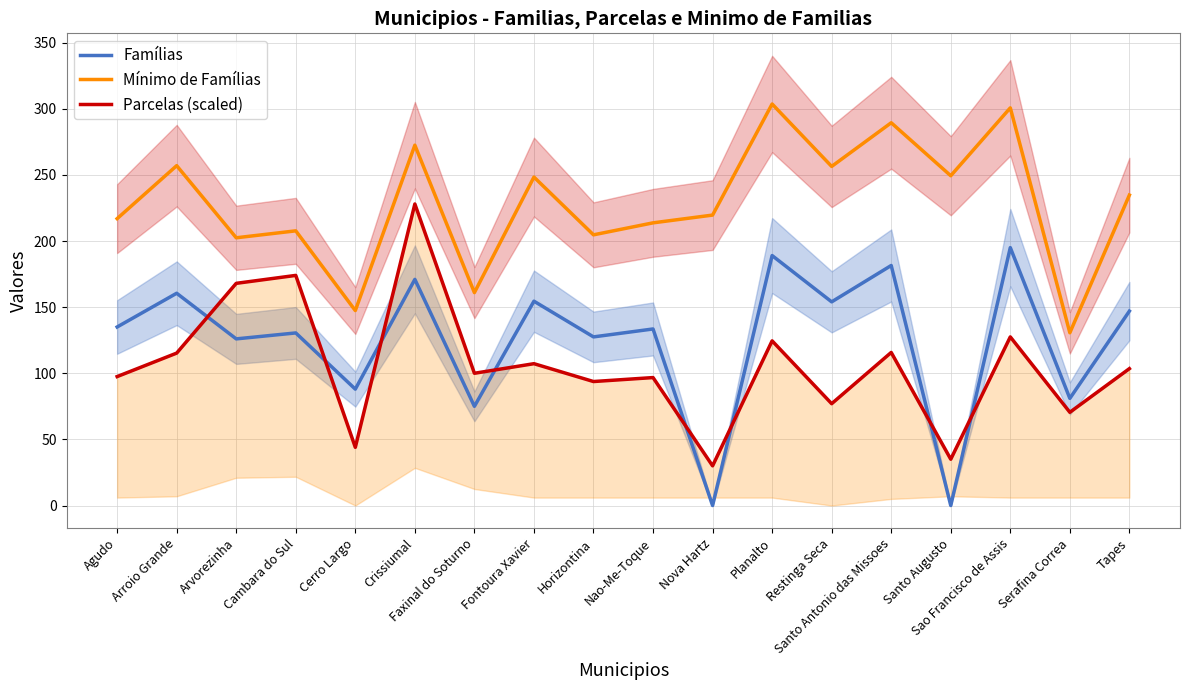

At how many categories does at least one series exceed 32?

18